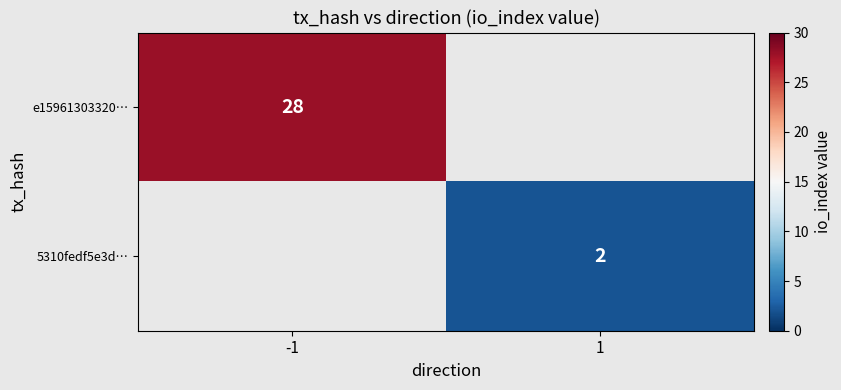

Which has a higher value, 1 or -1?

-1